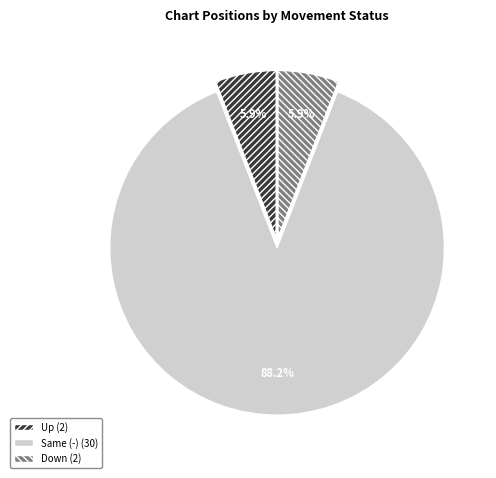

Is there any slice that represents more than half of the pie?

Yes